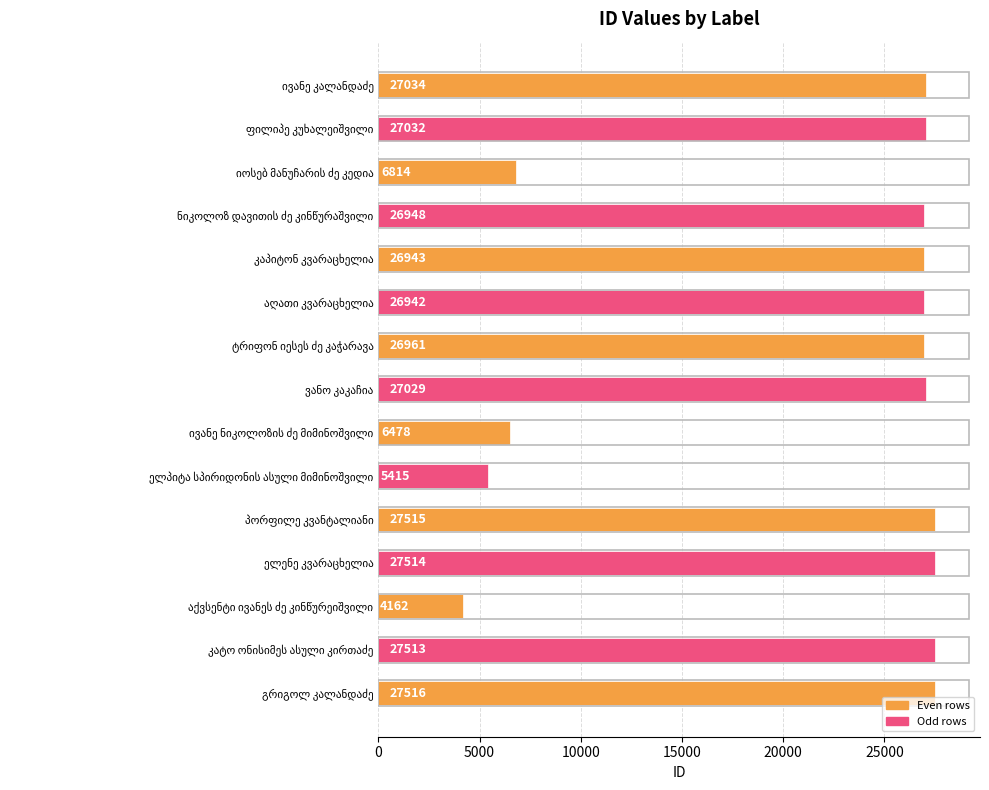

What is the minimum value shown in the chart?

4162